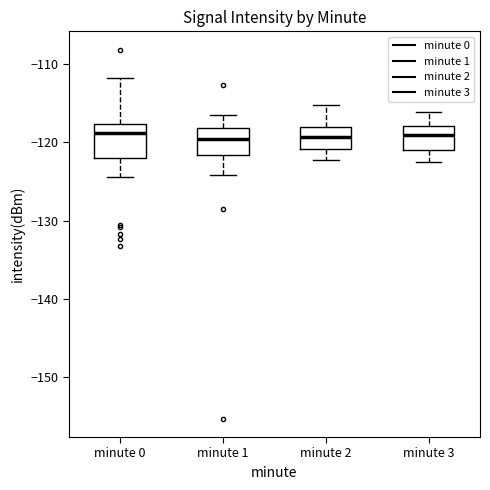

Reading left to right, transcribe this box plot: for each box, give where its median line is, the range the box spans, and where its two whiskers end, as read against the y-axis. The values are not printed on the chart, so give them approximately, as read against the axis.

minute 0: median -119, box -122 to -118, whiskers -124 to -112
minute 1: median -120, box -122 to -118, whiskers -124 to -116
minute 2: median -119, box -121 to -118, whiskers -122 to -115
minute 3: median -119, box -121 to -118, whiskers -122 to -116